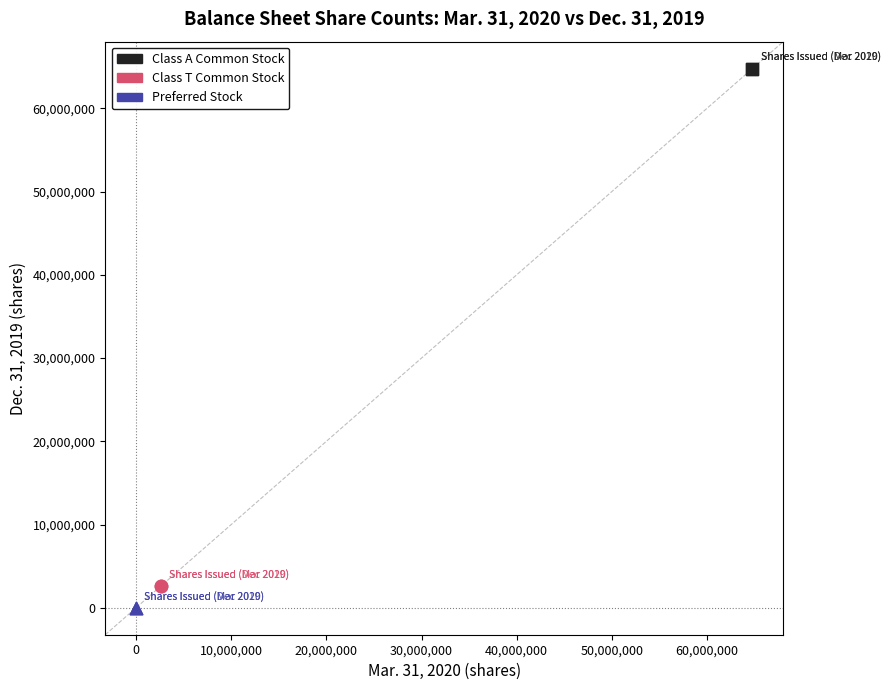

Which series reaches the minimum Y coordinate?

Preferred Stock